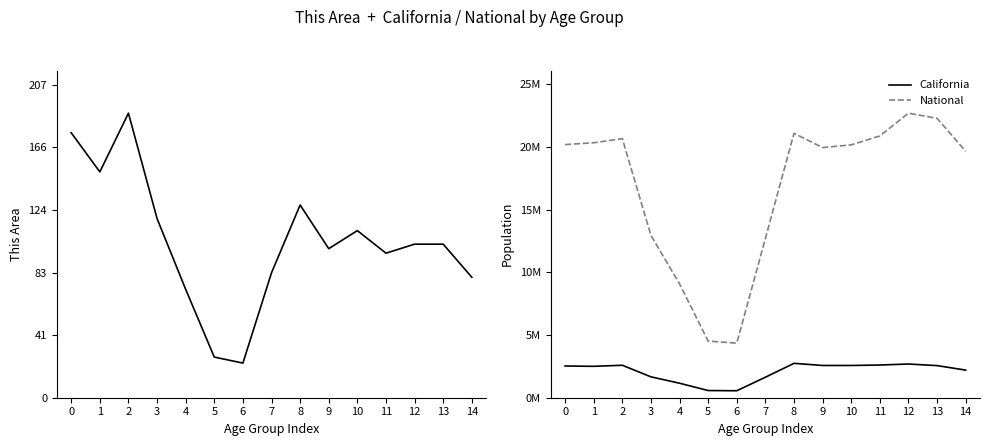

True or false: National has a value of 31220234 at 1.

False